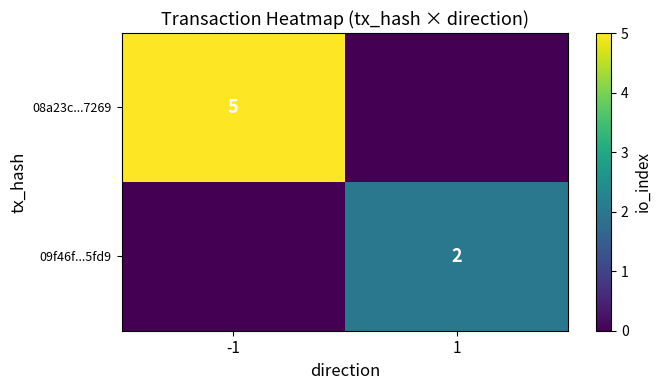

True or false: 08a23c...7269 has a value of 0 at 1.

True